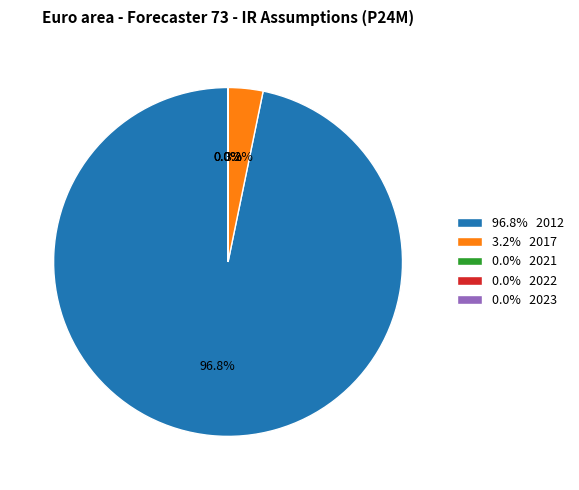

Which slice is the smallest?

2021